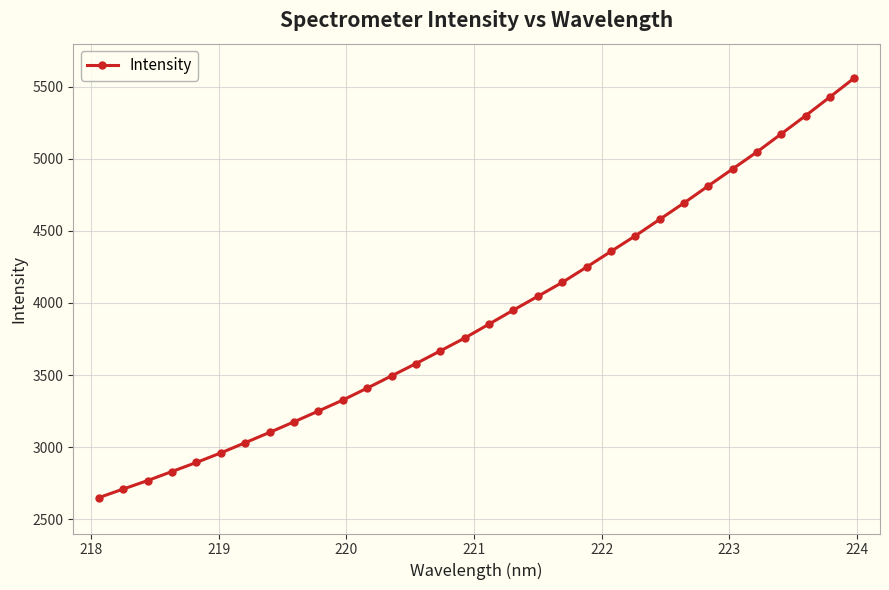

What is the value of the 23rd point from the left?

4466.0